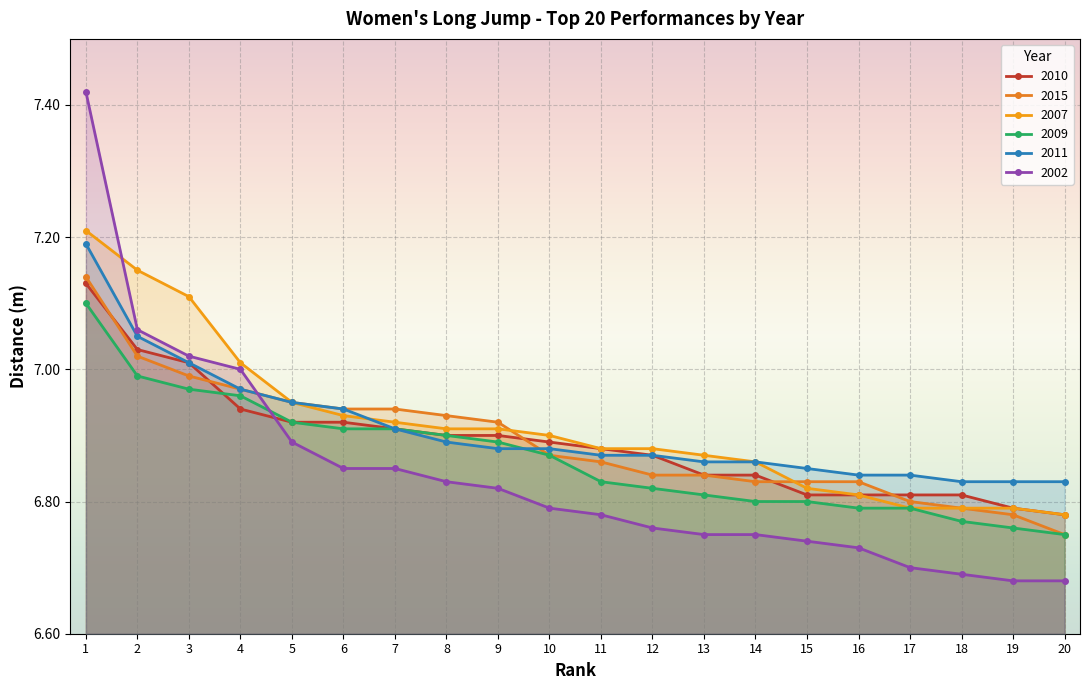

Is it true that 2011 equals 2.5 at 19?

False